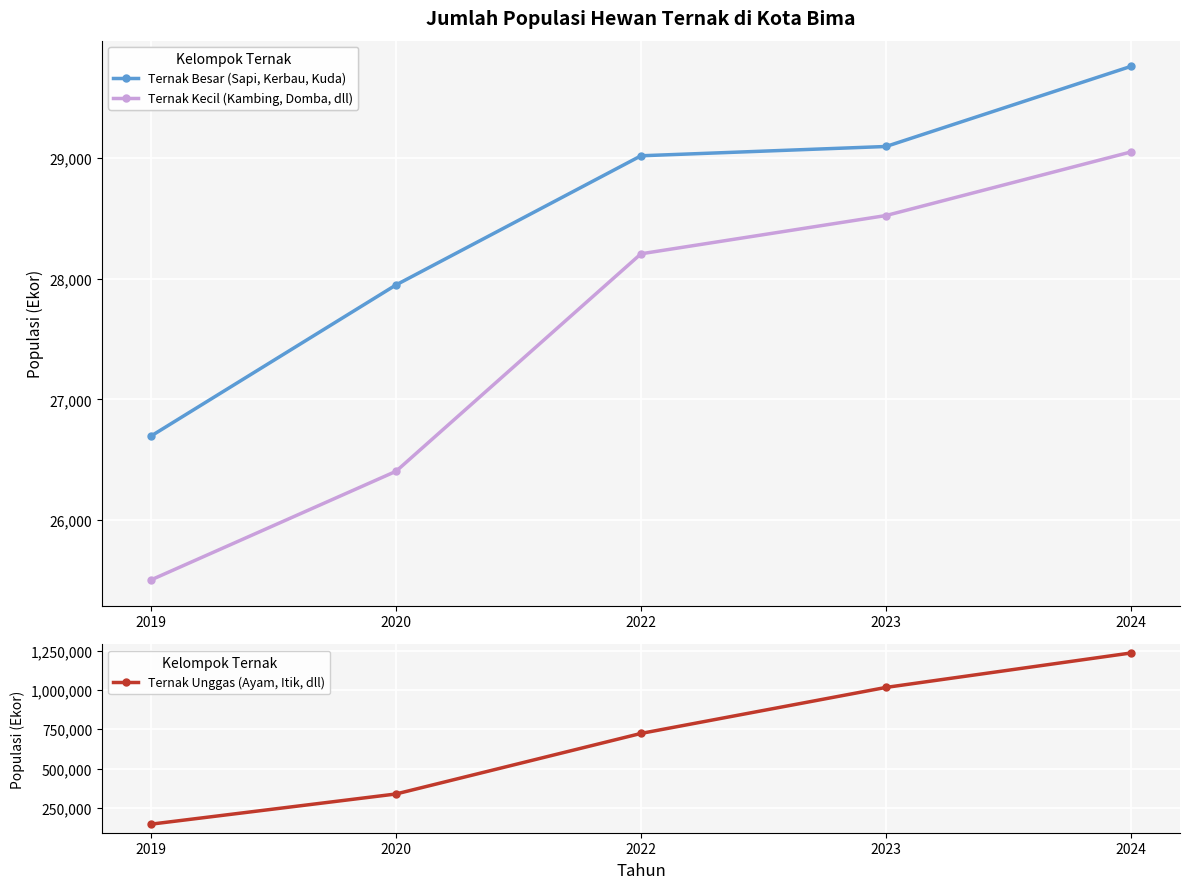

True or false: Ternak Kecil (Kambing, Domba, dll) has more than 0 interior local peaks.

False